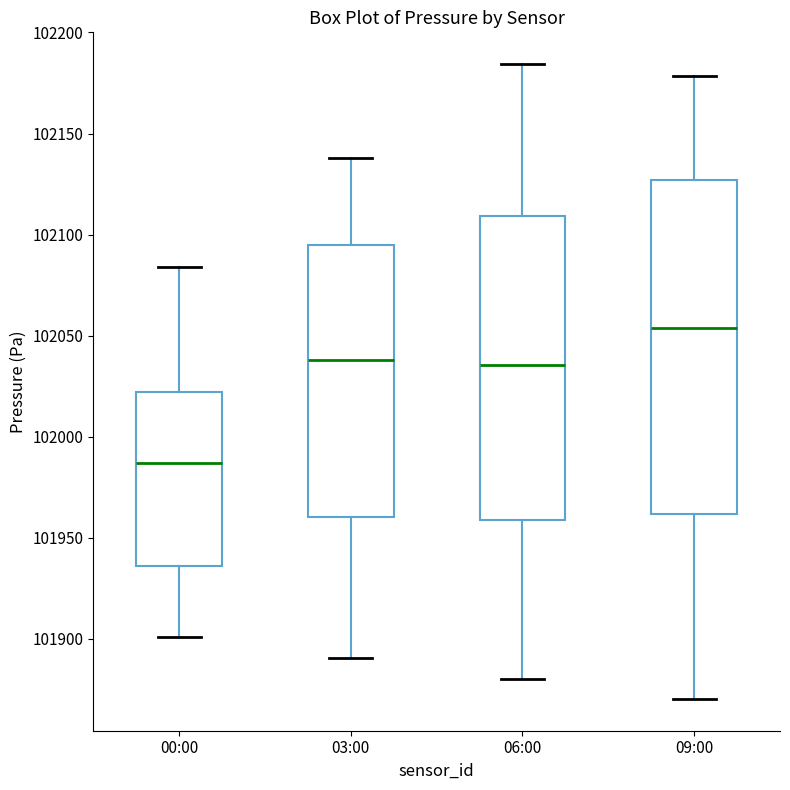

Which box's median line is the highest?

09:00